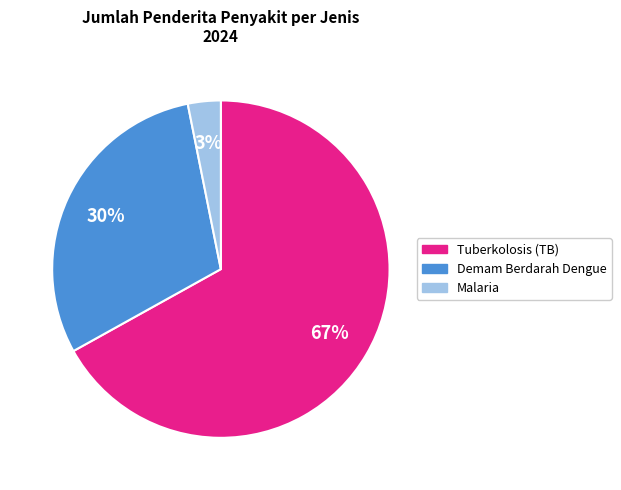

To the nearest percent, what is the combined percentage of Demam Berdarah Dengue and Tuberkolosis (TB)?

97%